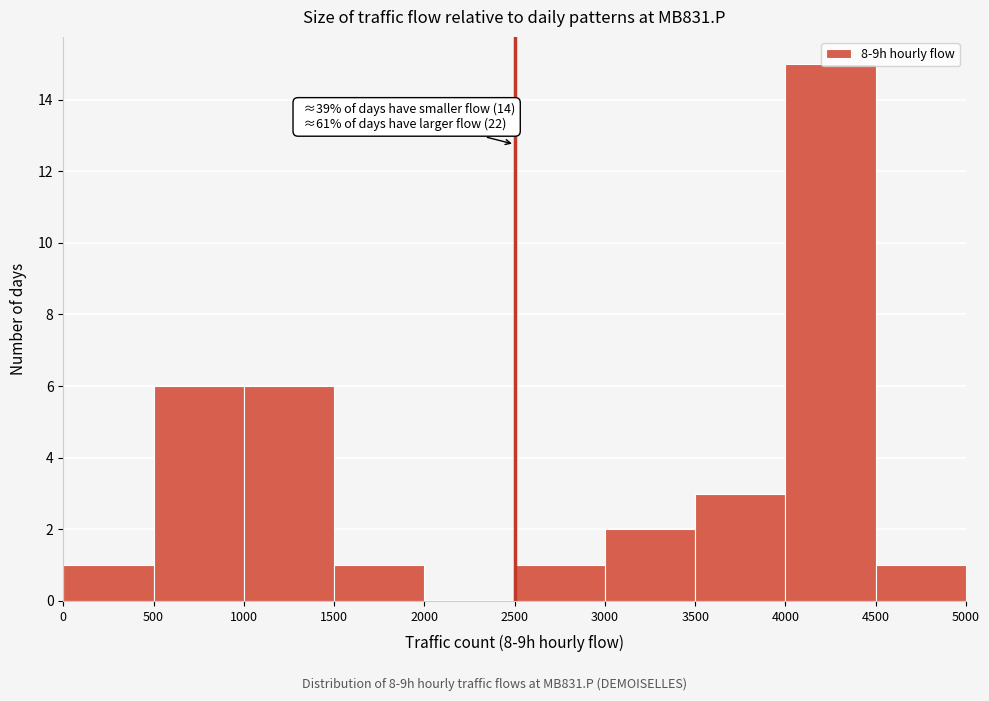

Over which range of the x-axis is the bar tallest?

4000 to 4500